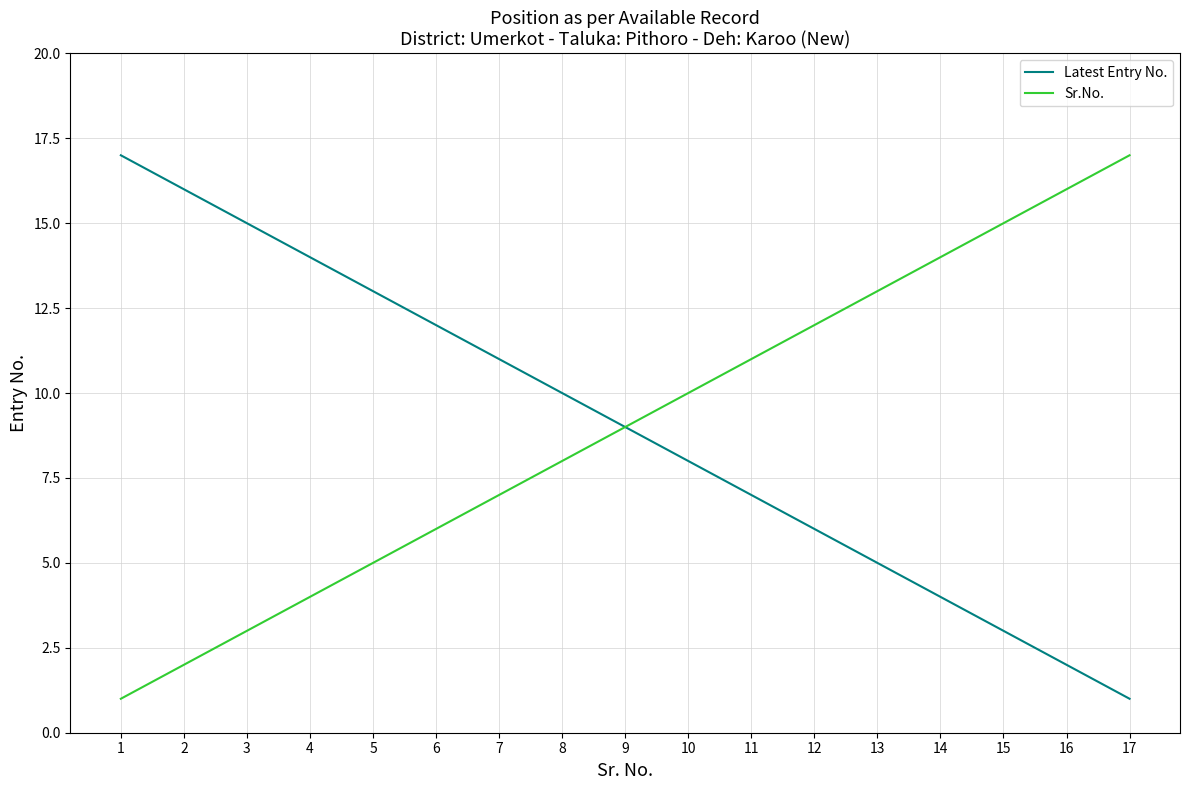

Is this an area chart (filled region under the line)?

No